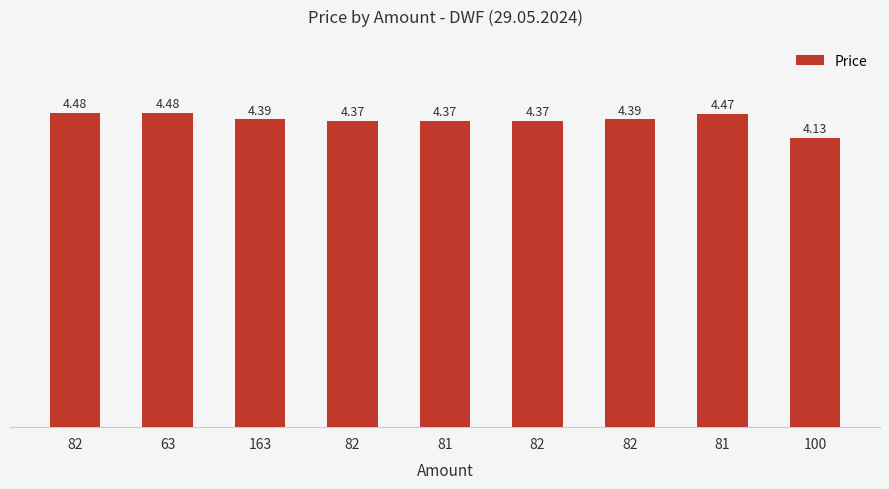

Count the values in the range 4 to 5.

9